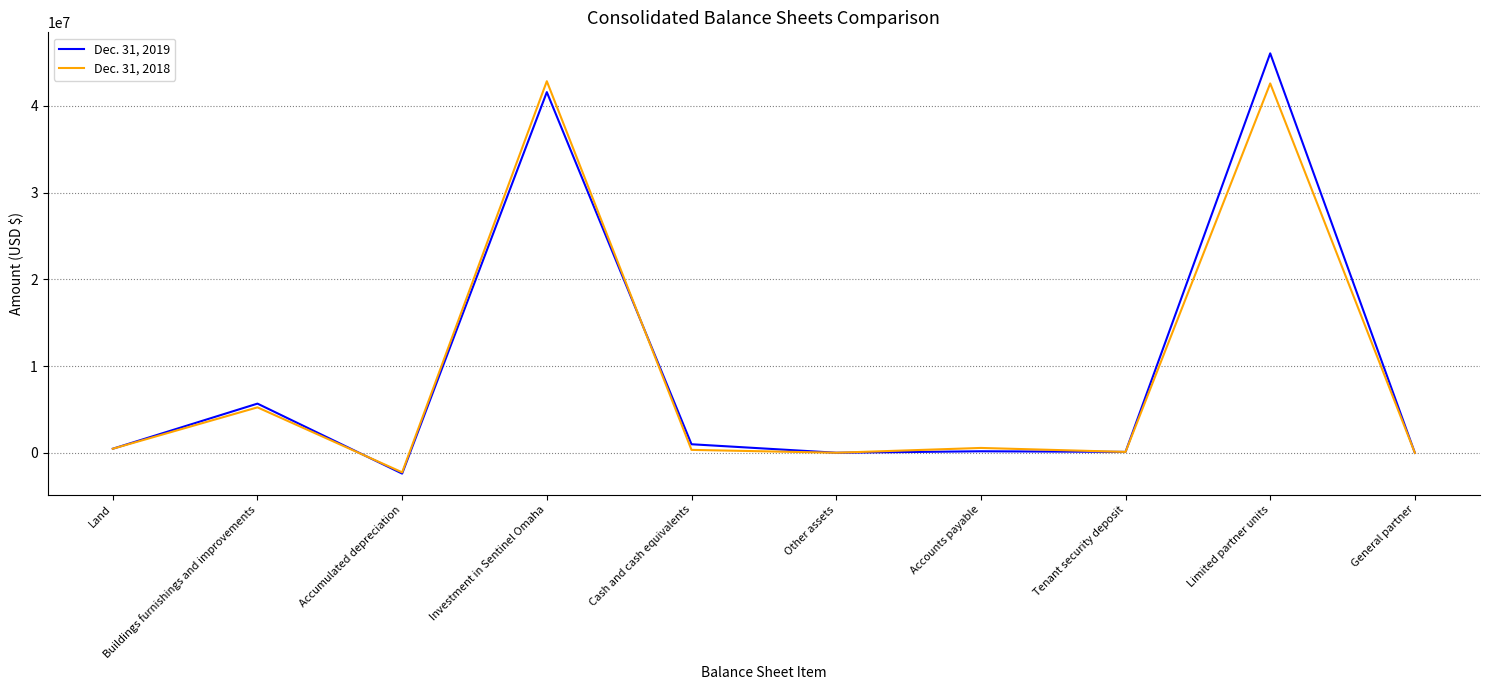

Read the Dec. 31, 2019 value at Accumulated depreciation.

-2395451